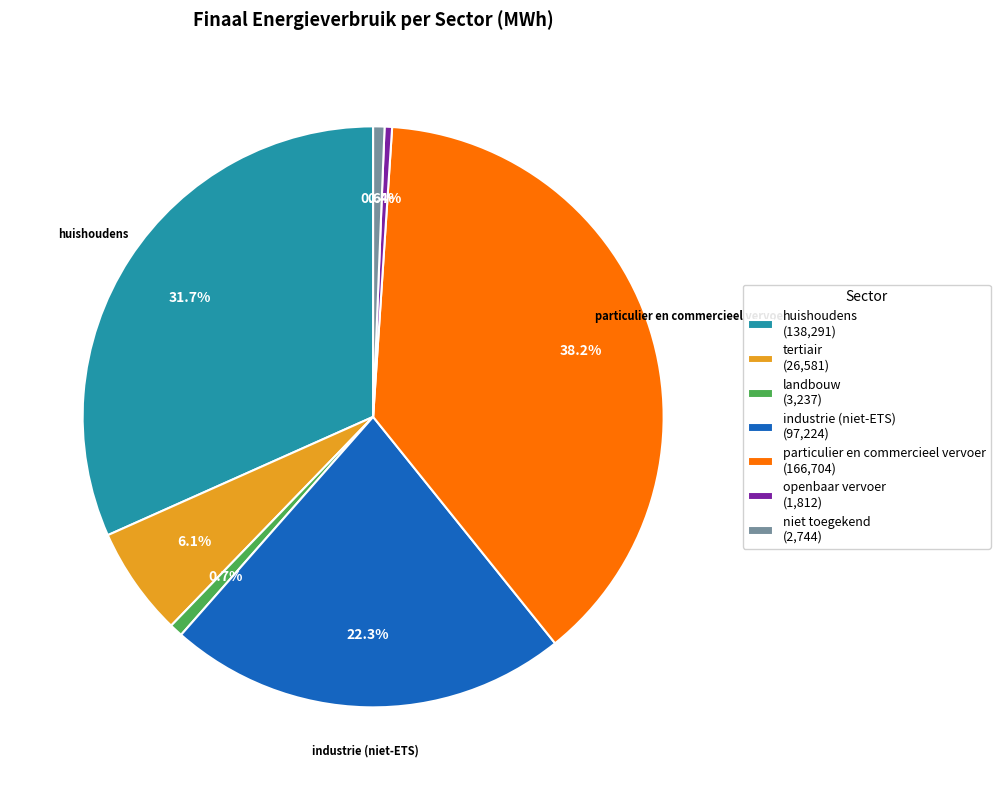

Is there any slice that represents more than half of the pie?

No